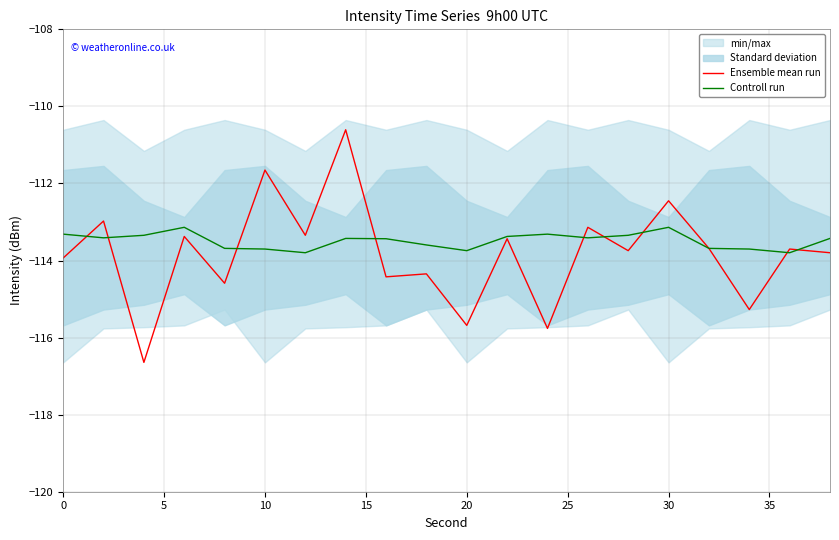

The Controll run series shows -113.1 at 30. True or false?

True